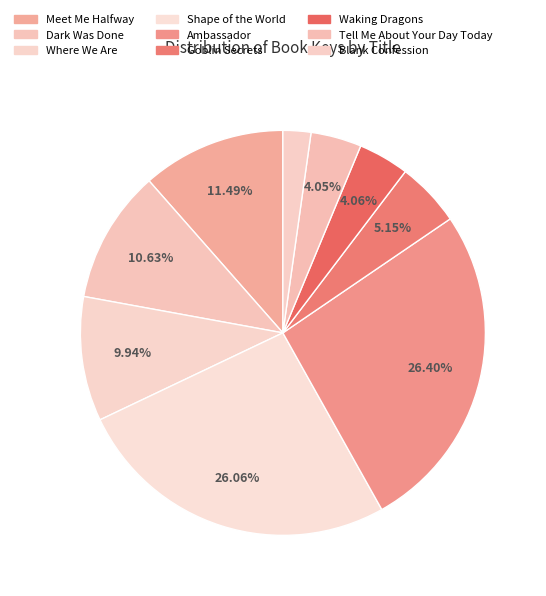

Combined, do Goblin Secrets and Shape of the World account for over 50%?

No